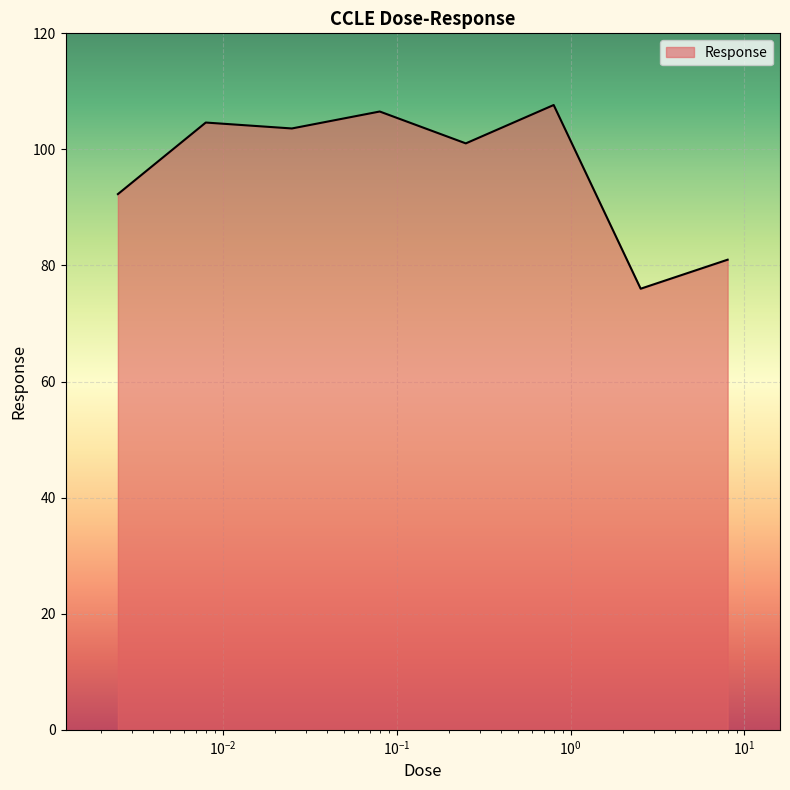

How many series are shown in this chart?

1